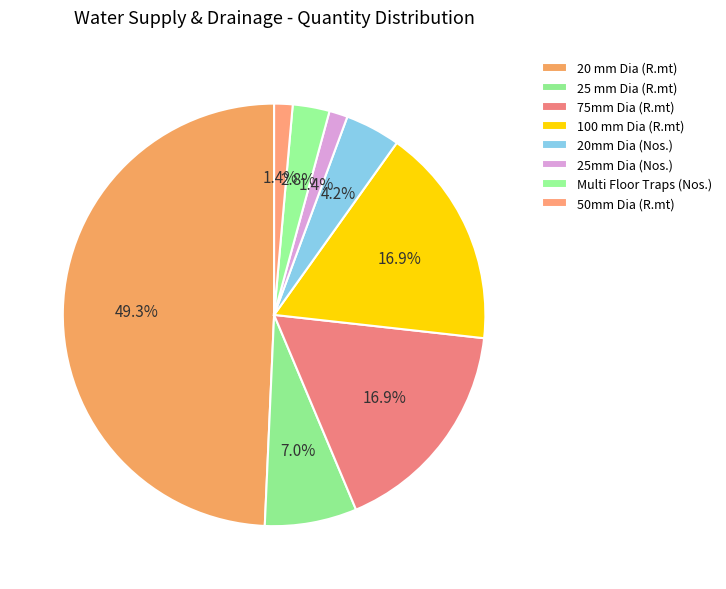

To the nearest percent, what is the difference between the 100 mm Dia (R.mt) and 20 mm Dia (R.mt) slice percentages?

32%